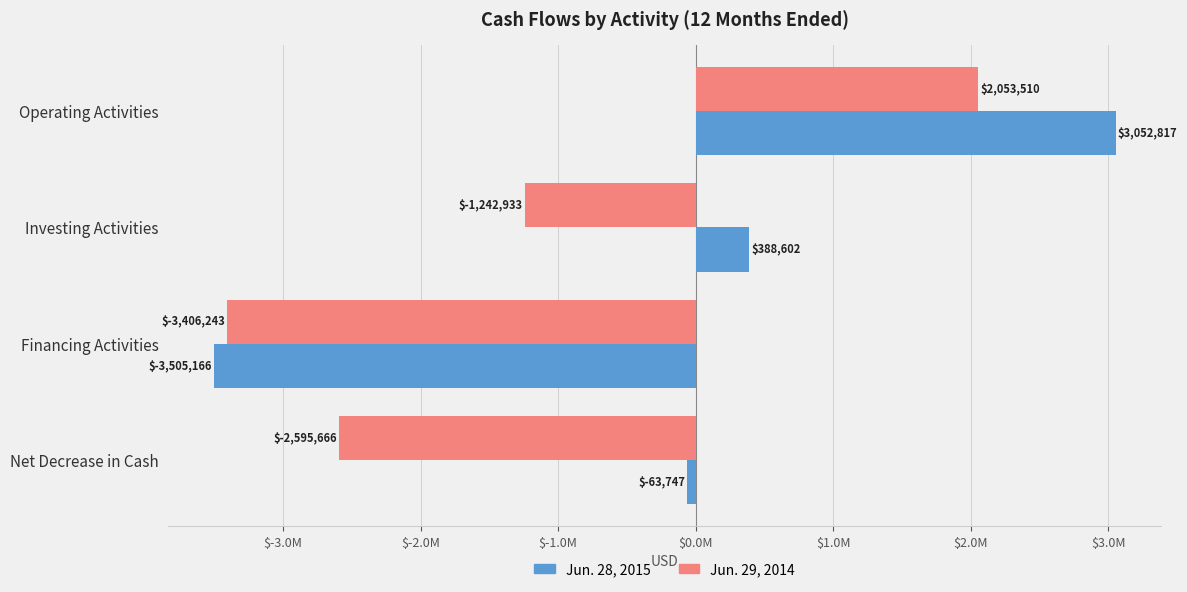

At which label does Jun. 29, 2014 reach its minimum?

Financing Activities